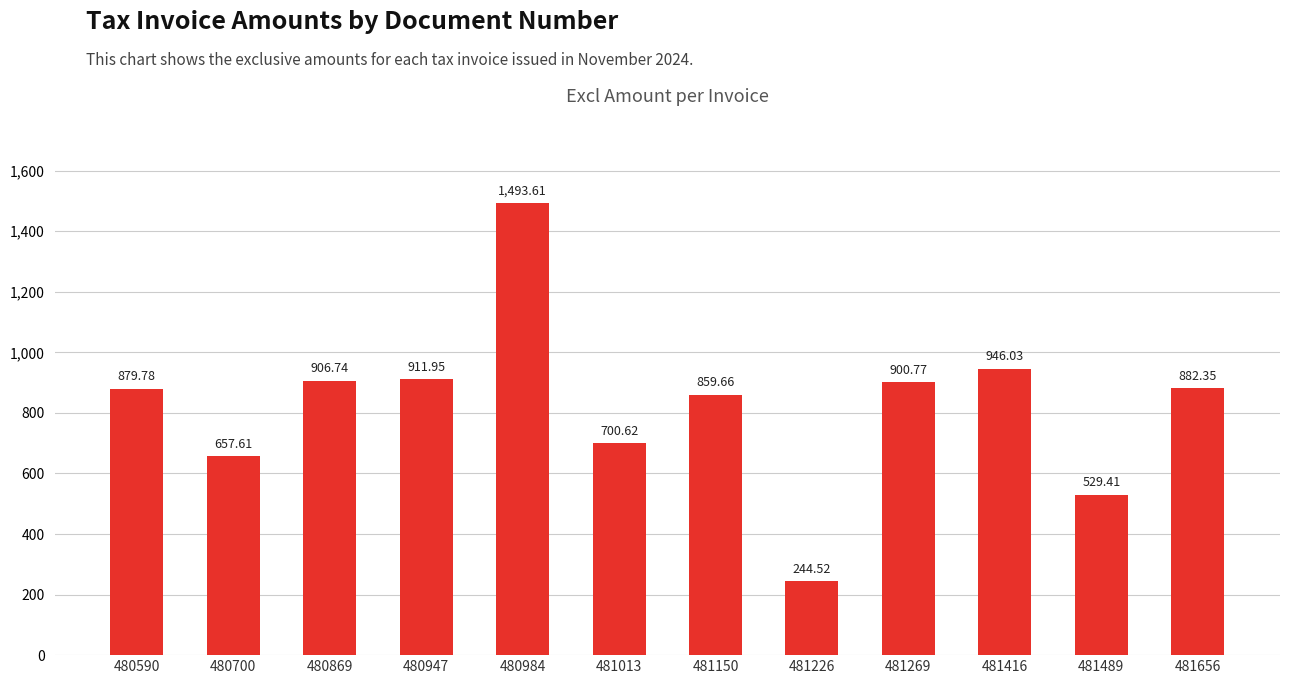

Where is the data nearest to the value 869?

481150